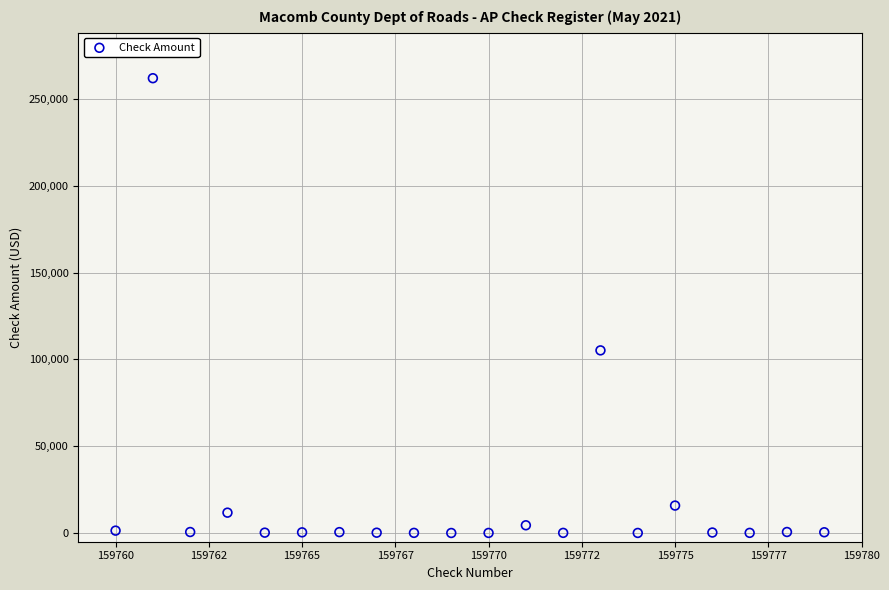

What is the range of X values (max minus min)?

19.0